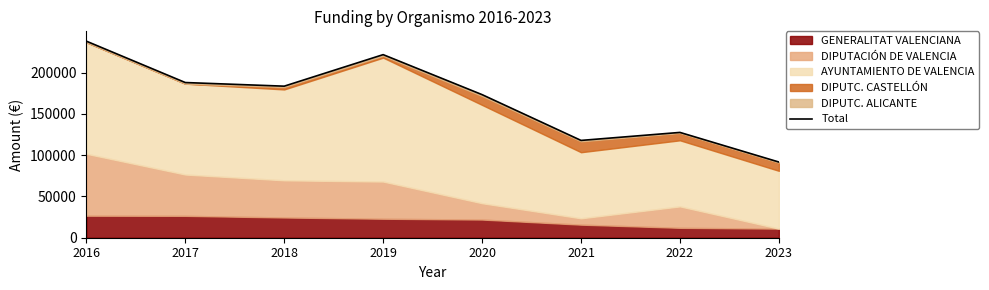

What is the greatest value displayed?

237939.5